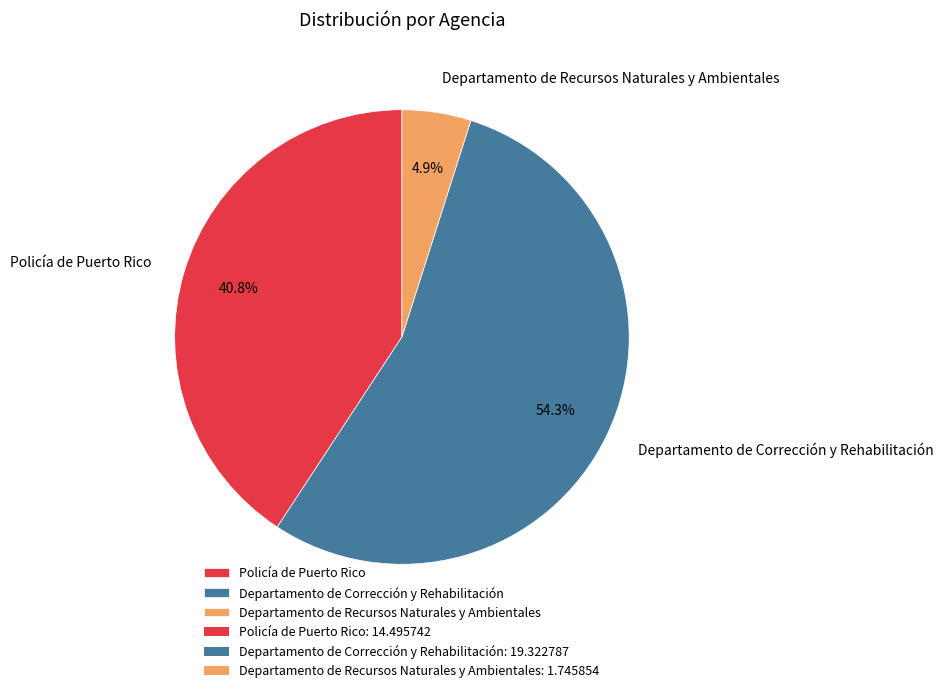

Rank the categories by value from lowest to highest.

Departamento de Recursos Naturales y Ambientales, Policía de Puerto Rico, Departamento de Corrección y Rehabilitación